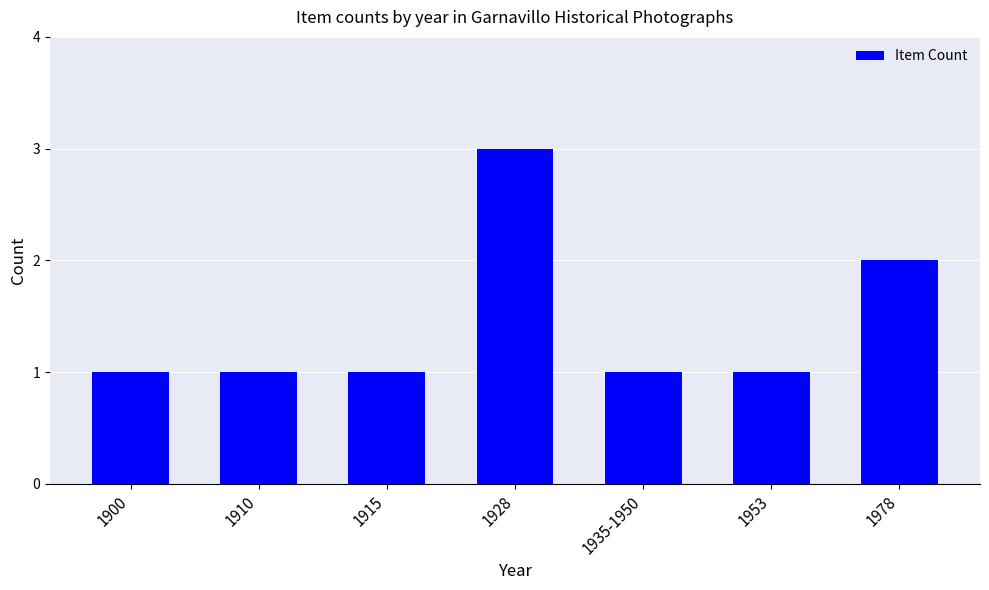

What is the sum of the values at 1935-1950 and 1928?

4